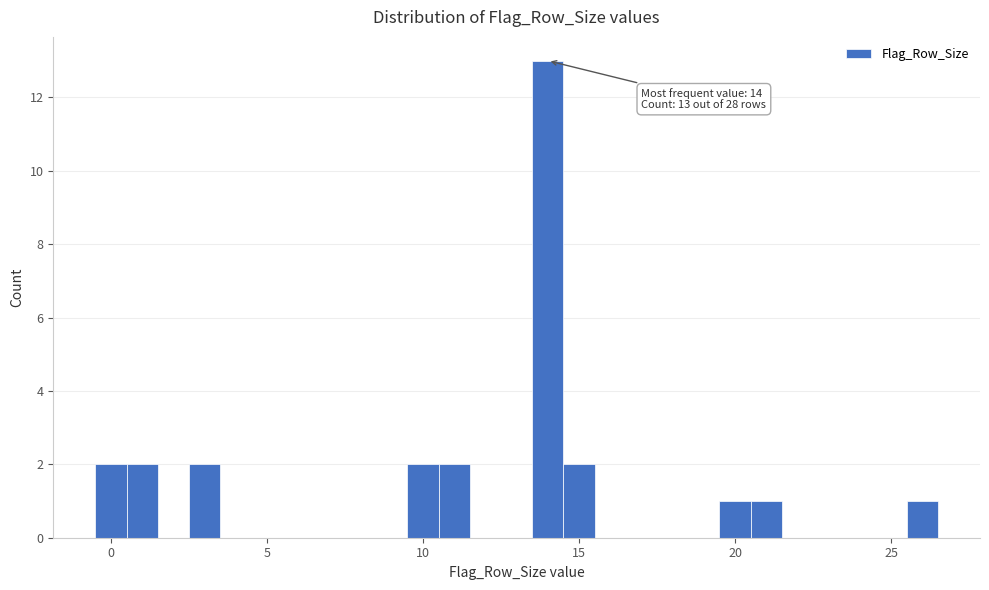

Around what value on the x-axis is the tallest bar? Give the approximate position of its centre, as read against the axis.

14.0